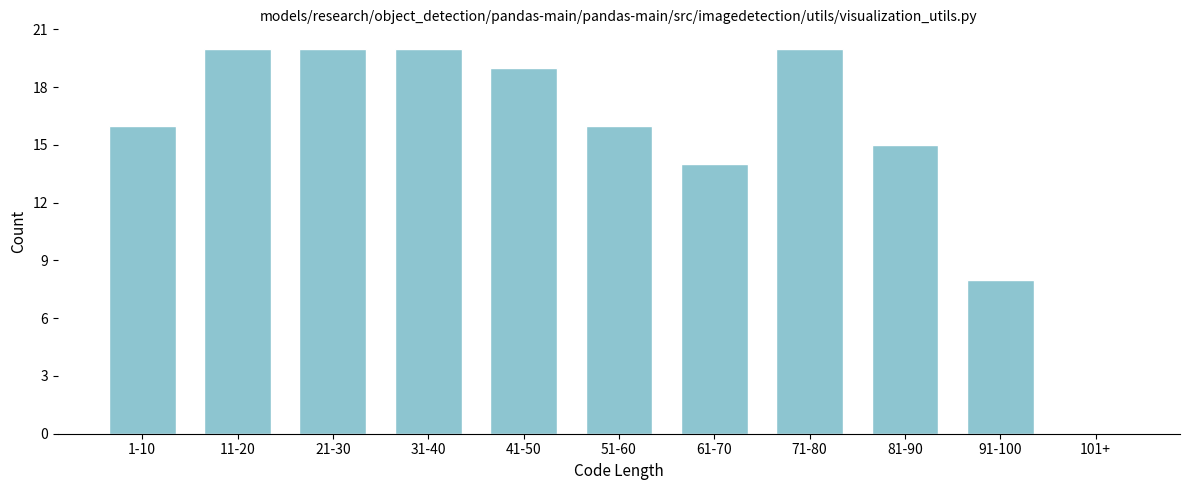

Reading left to right, extract all data points from this chart.

1-10=16	11-20=20	21-30=20	31-40=20	41-50=19	51-60=16	61-70=14	71-80=20	81-90=15	91-100=8	101+=0